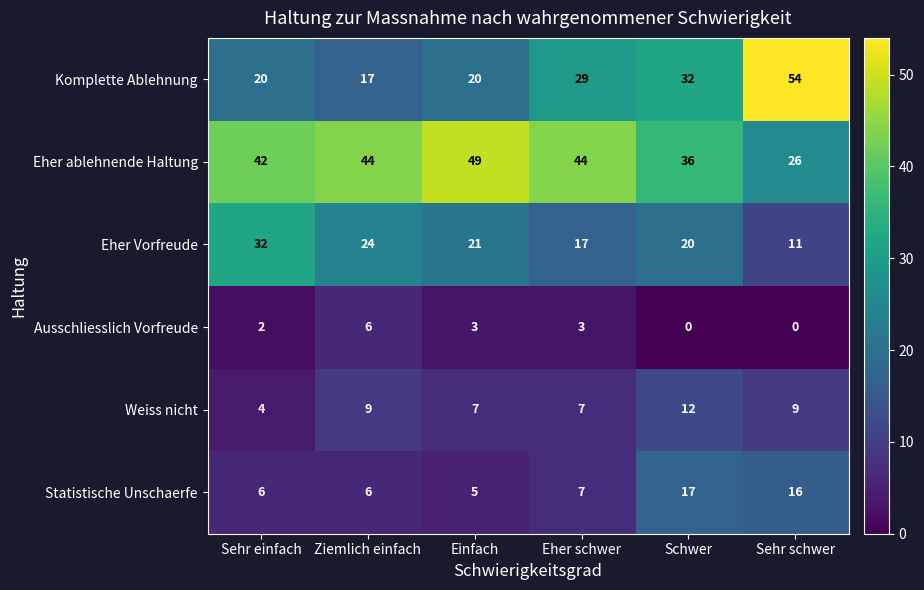

At which category is the sum across all series the highest?

Schwer